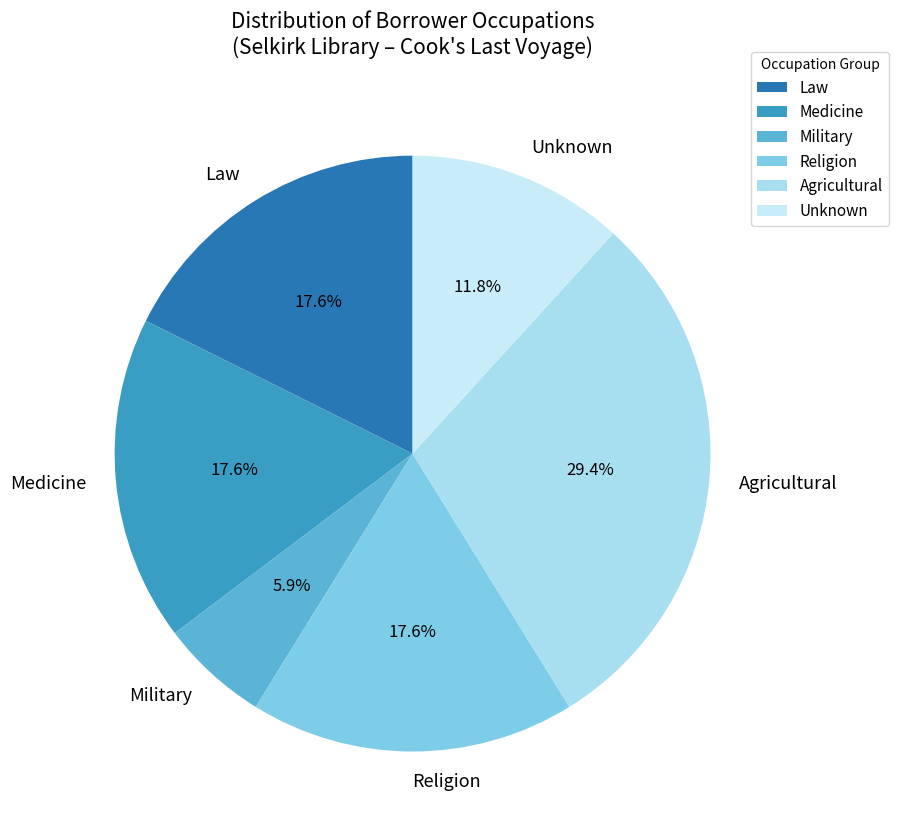

Which slice is the largest?

Agricultural